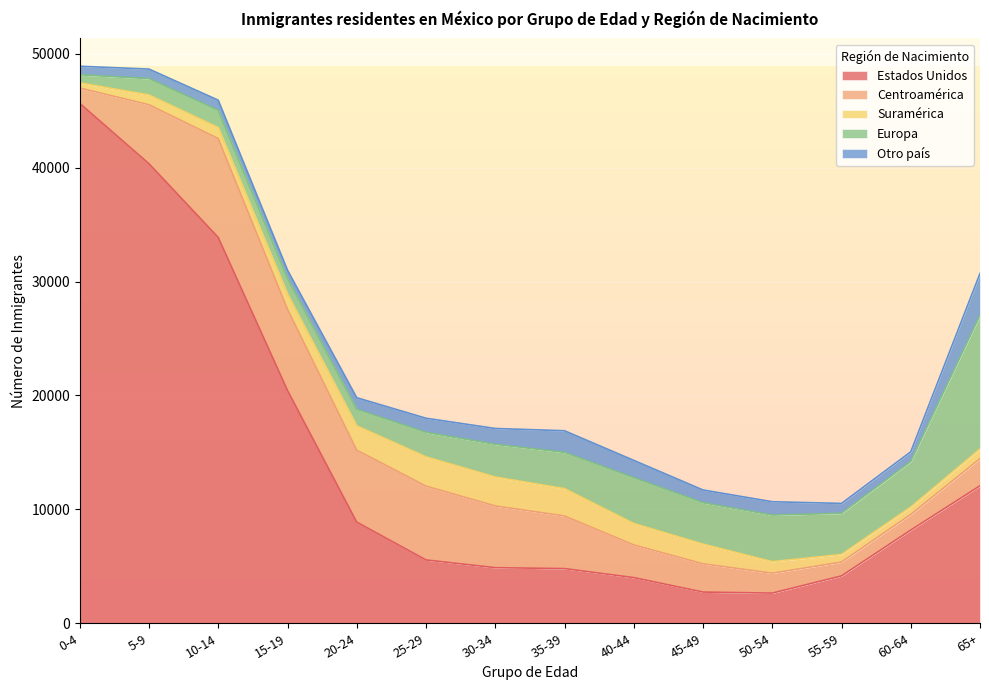

Does the chart display data point markers on the line(s)?

No